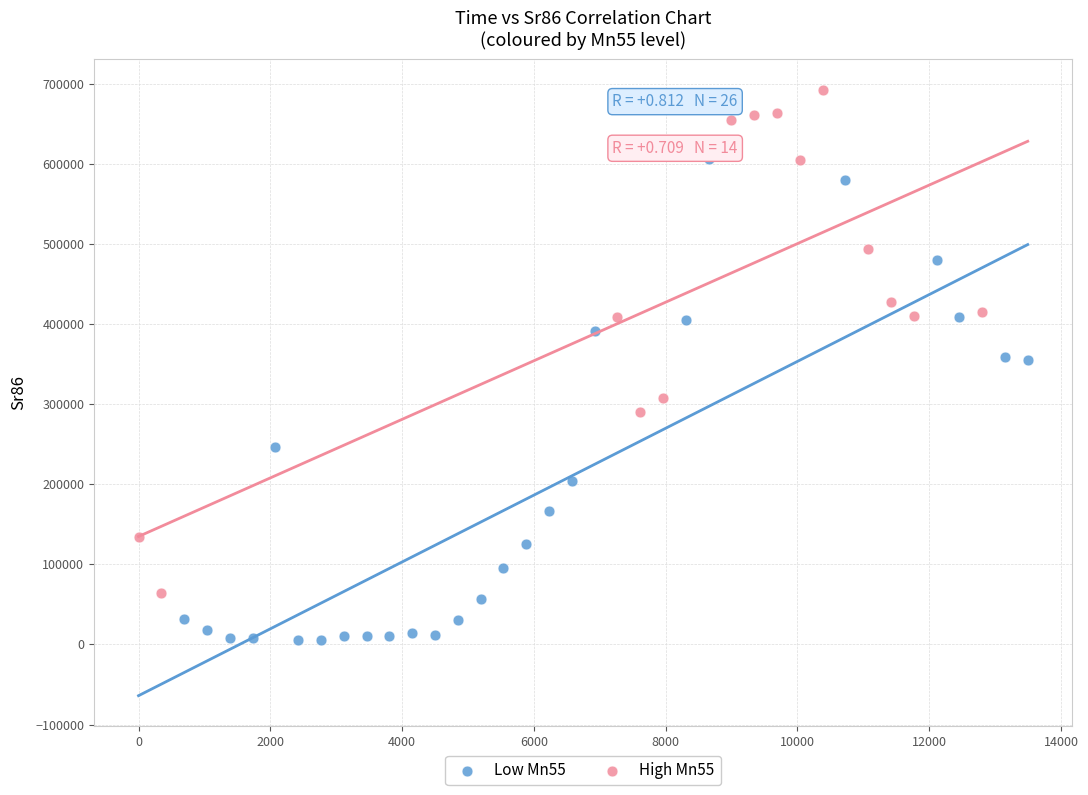

Which series reaches the minimum Y coordinate?

Low Mn55